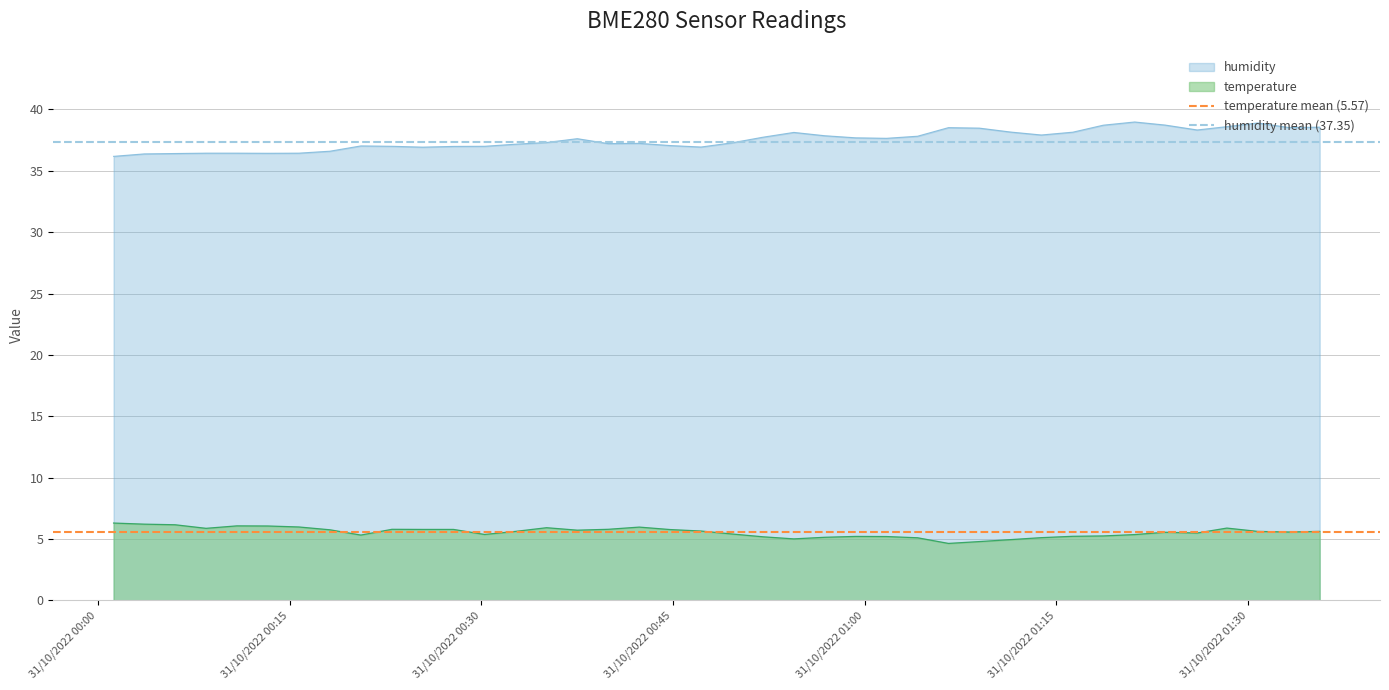

True or false: temperature and humidity intersect in this chart.

False